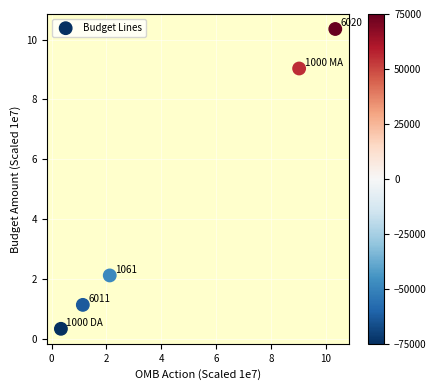

What is the average Y value?

4.6